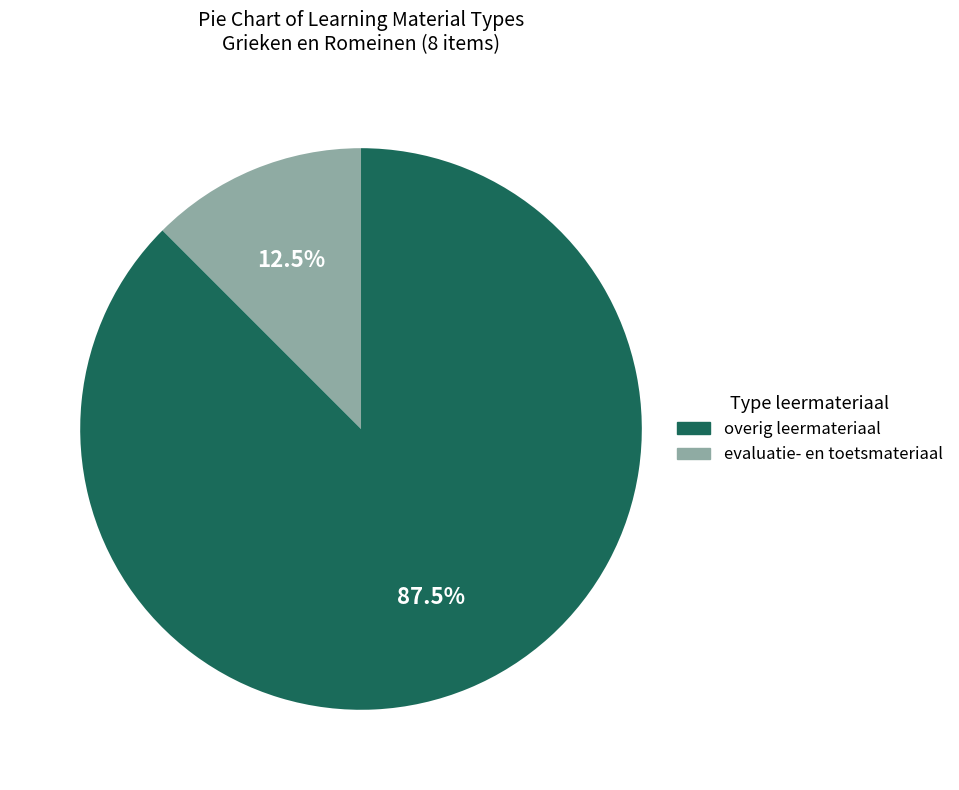

To the nearest percent, what is the average slice percentage?

50%